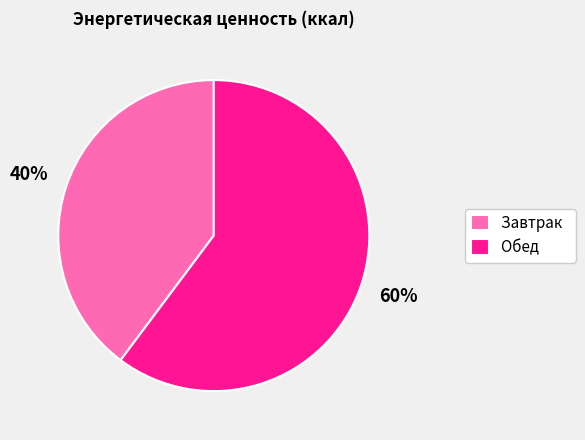

To the nearest percent, what is the difference between the Завтрак and Обед slice percentages?

20%